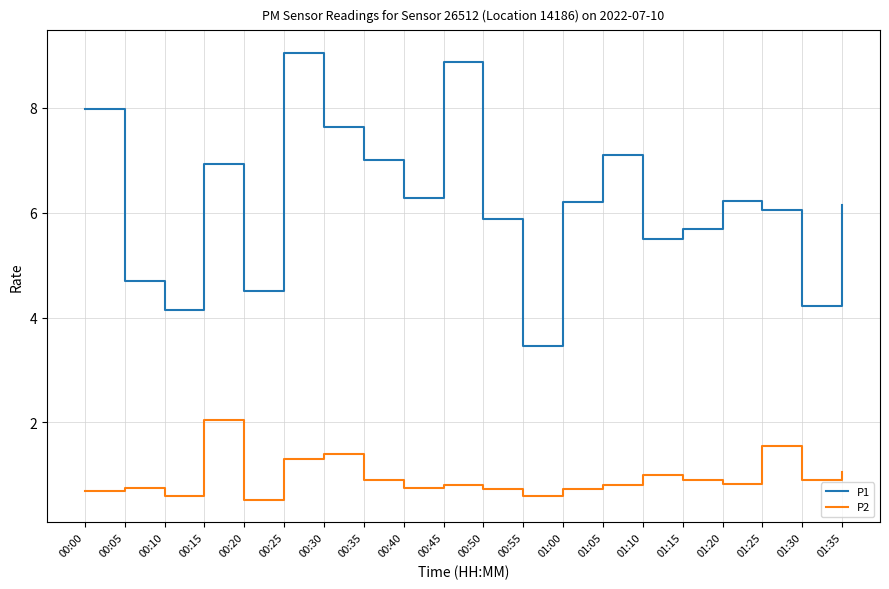

What is the sum of the P2 values at 00:45 and 00:20?

1.3